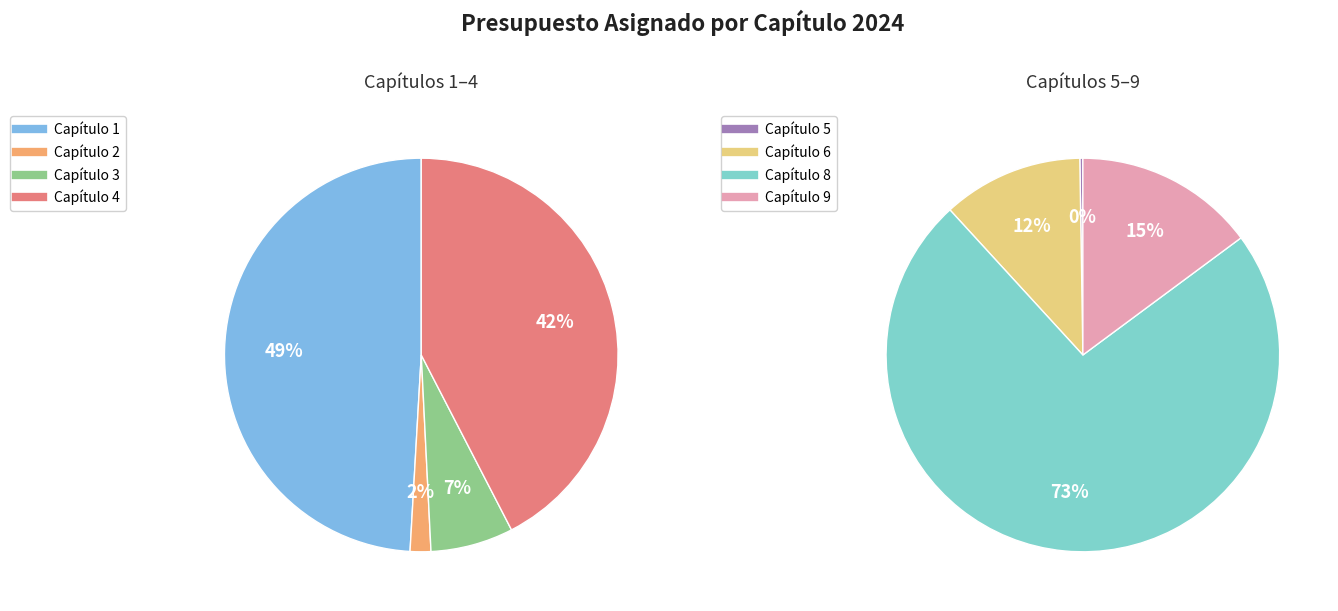

Does any single category account for the majority?

No